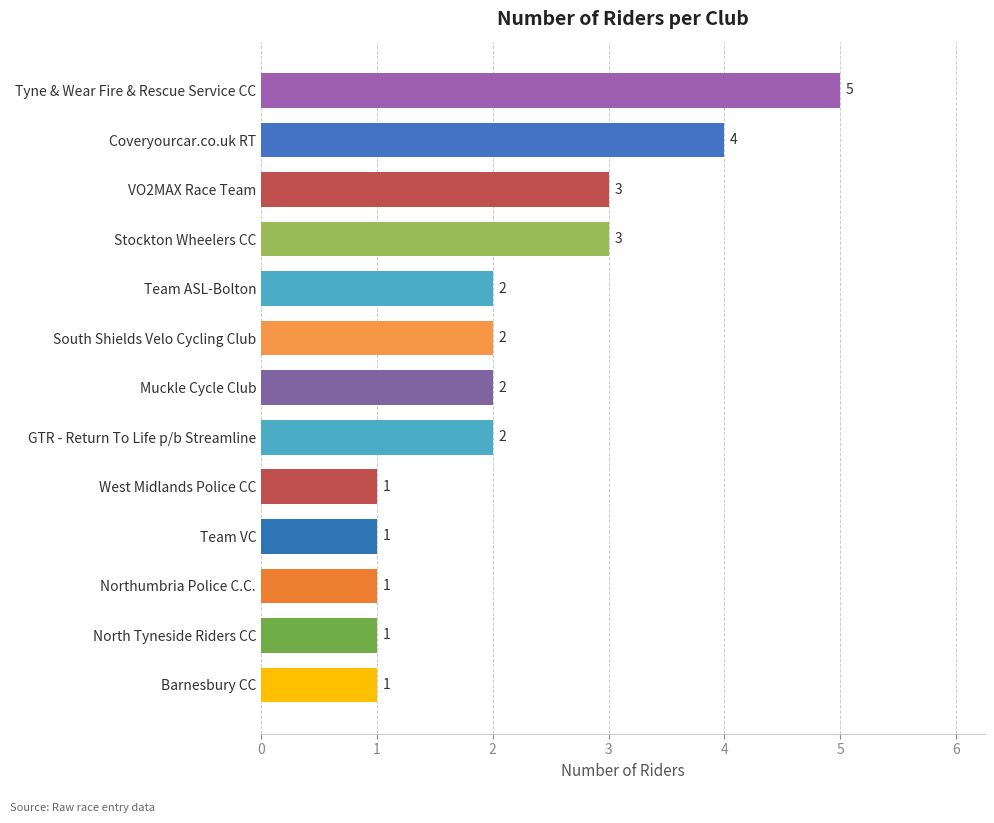

How many categories are shown in the chart?

13